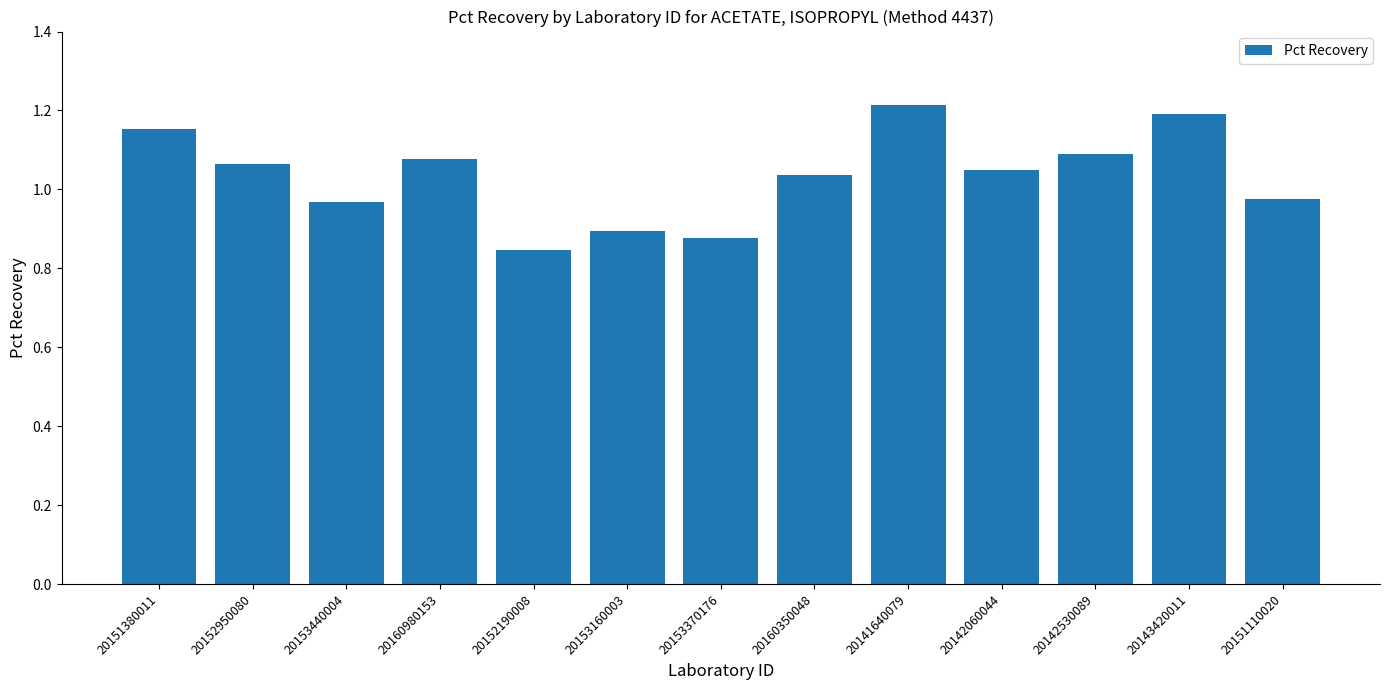

What is the sum of the values at 20152190008 and 20153440004?

1.8